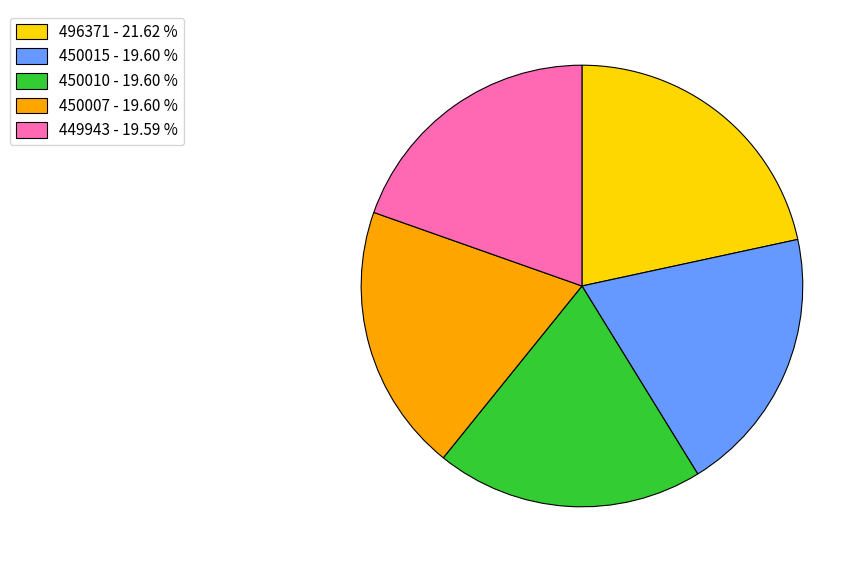

Does 450007 represent more than half of the total?

No